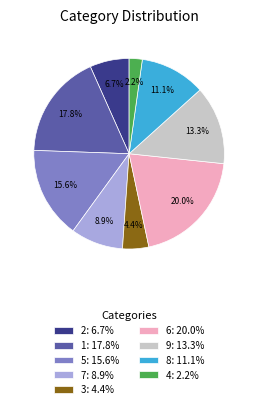

To the nearest percent, what portion does 9 represent?

13%